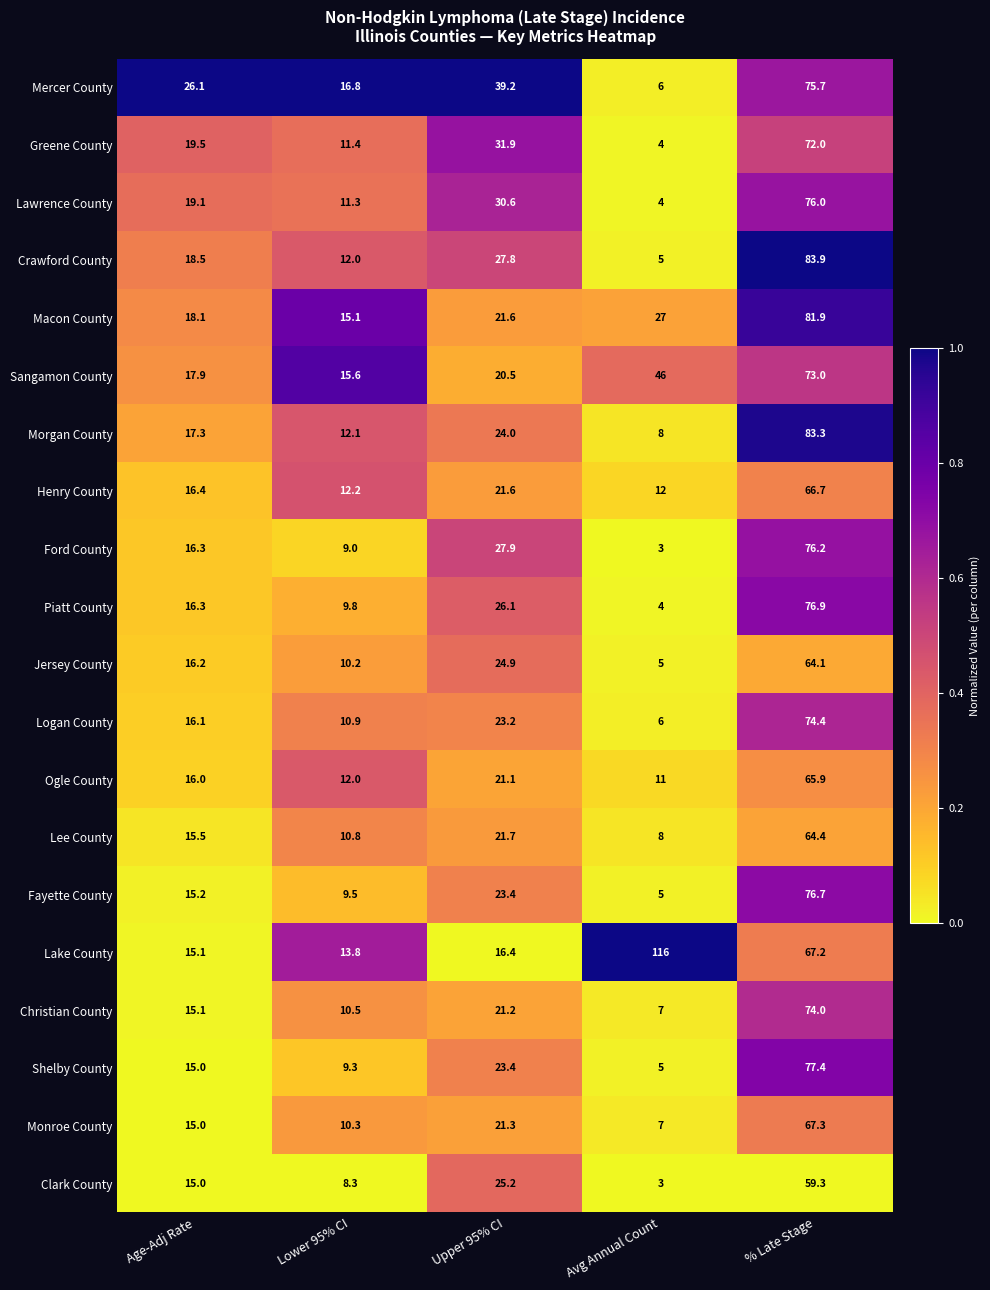

Where does the Mercer County series first go above 26?

Age-Adj Rate